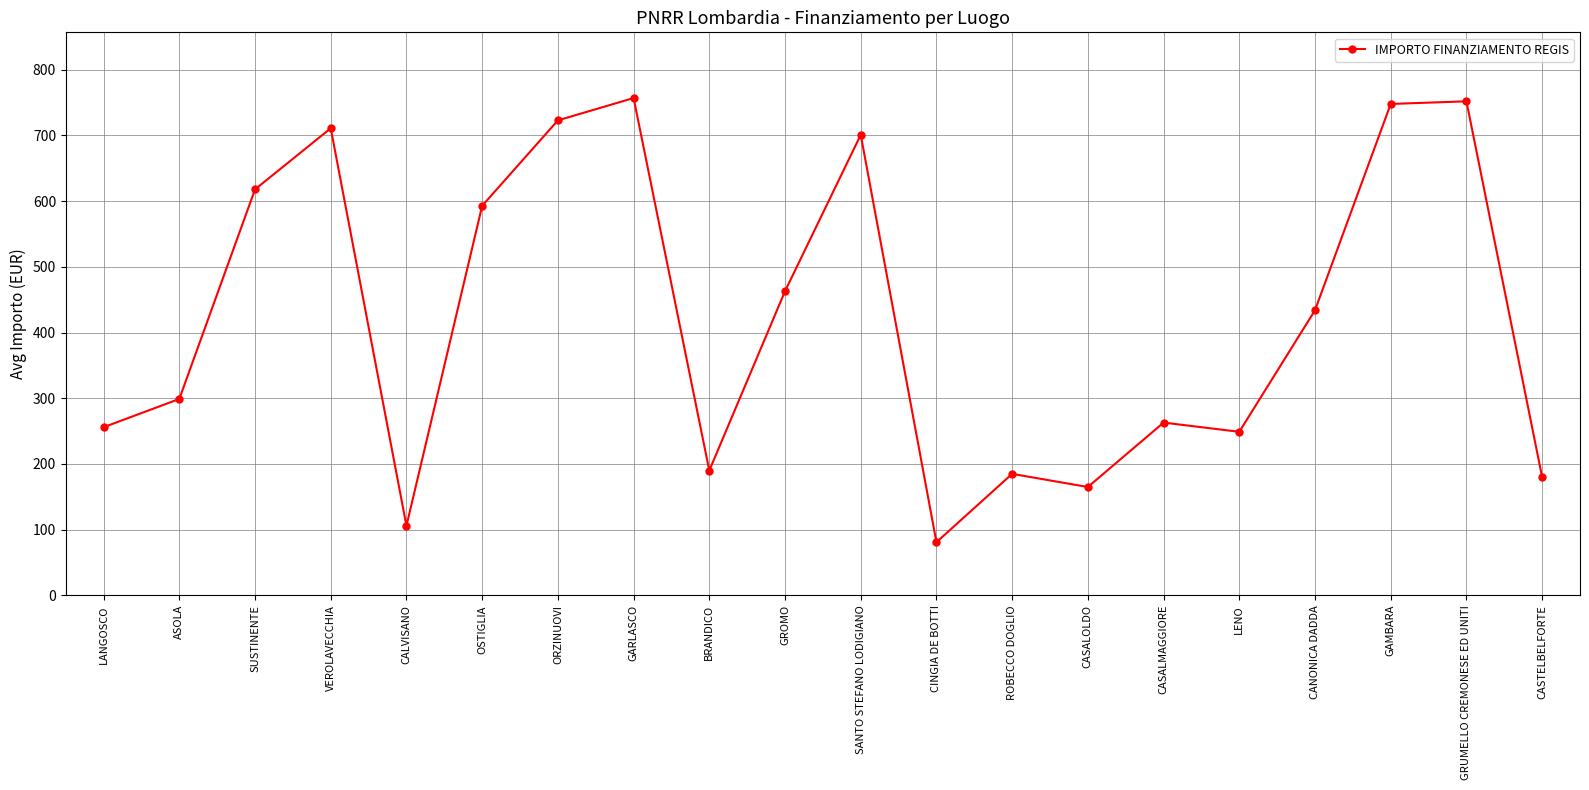

Is this an area chart (filled region under the line)?

No